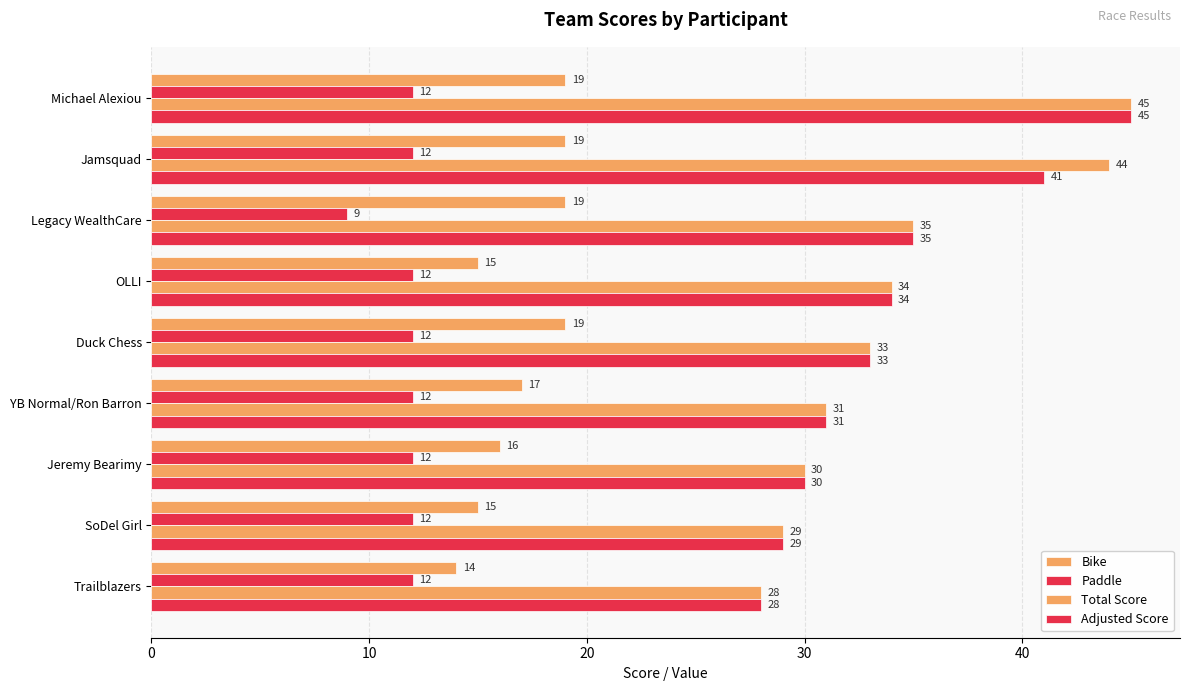

How many categories are shown in the chart?

9